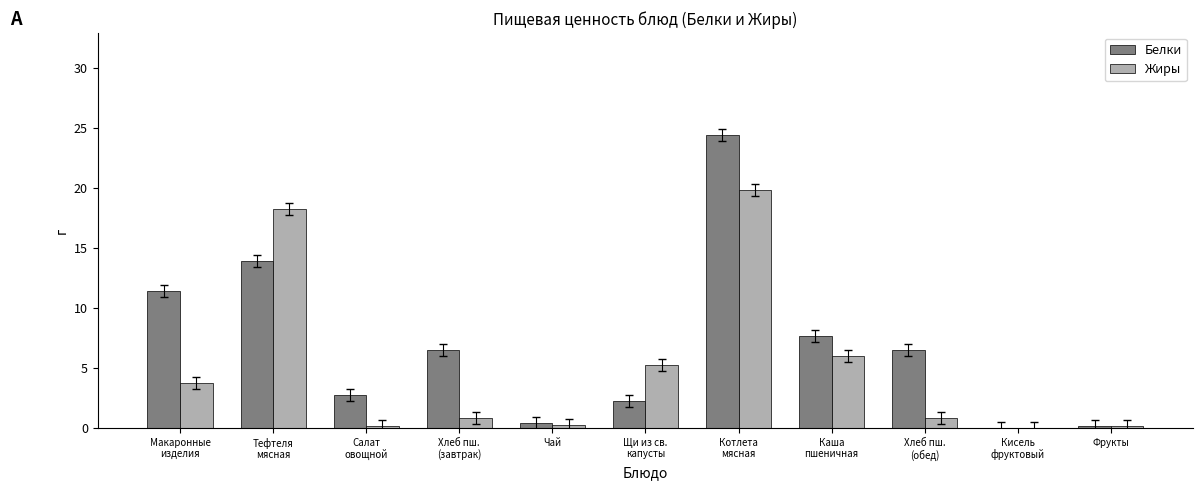

Which series has the largest total across all categories?

Белки